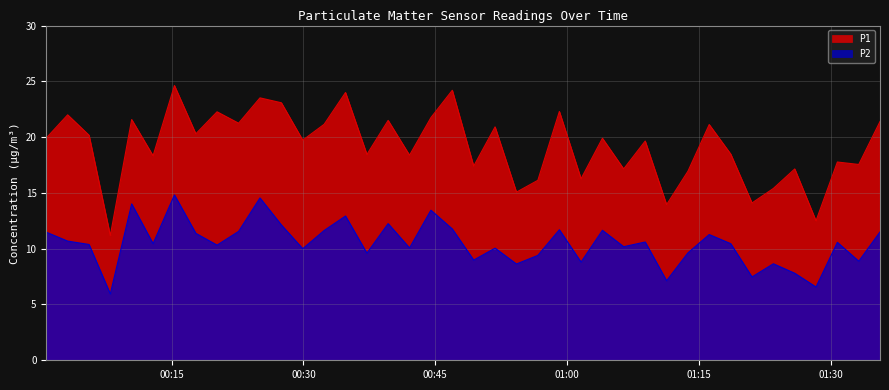

List the series in order of their overall mean, highest first.

P1, P2